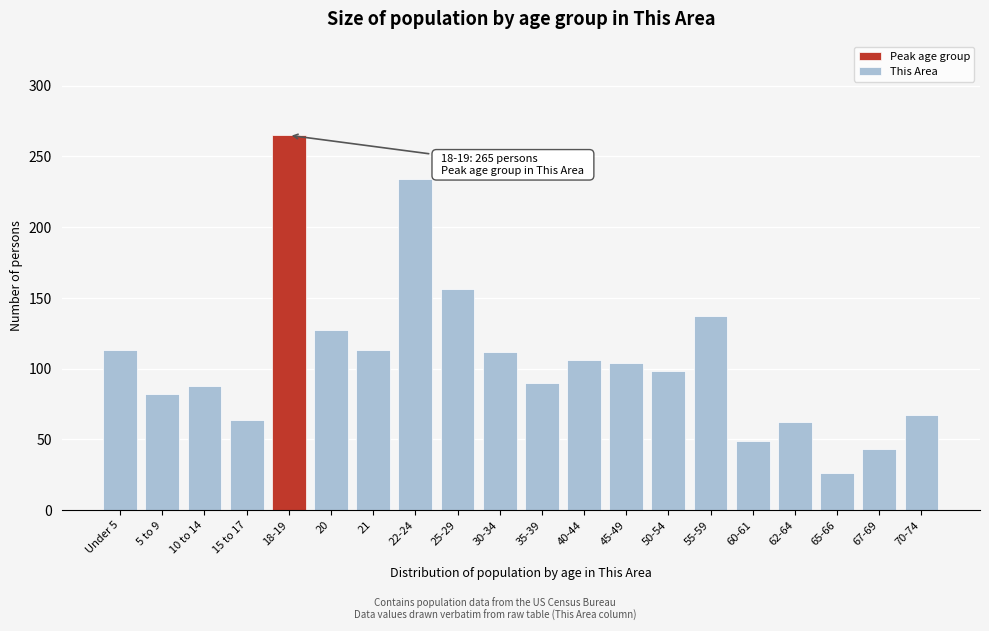

What is the difference between the maximum and second lowest values?

222